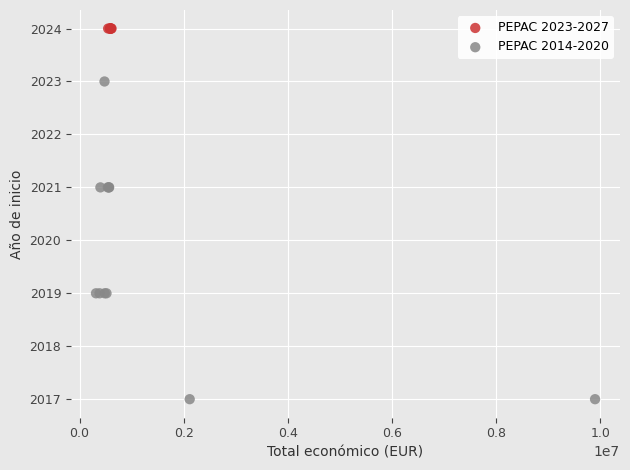

Which series contains the lowest Y value?

PEPAC 2014-2020